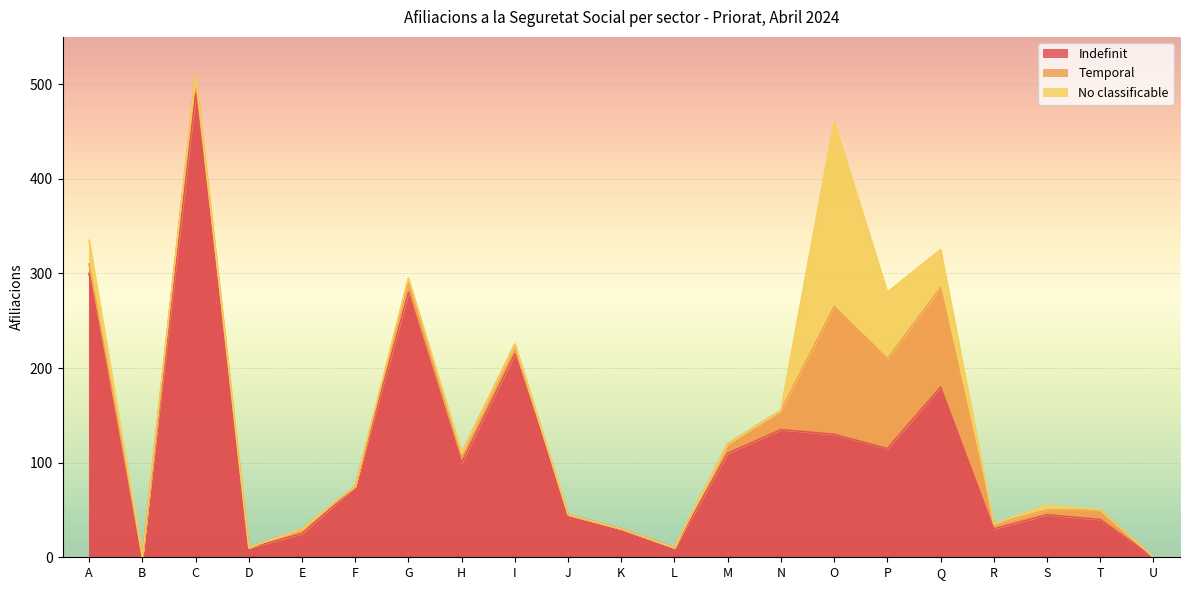

Is it true that Temporal equals 20 at N?

True